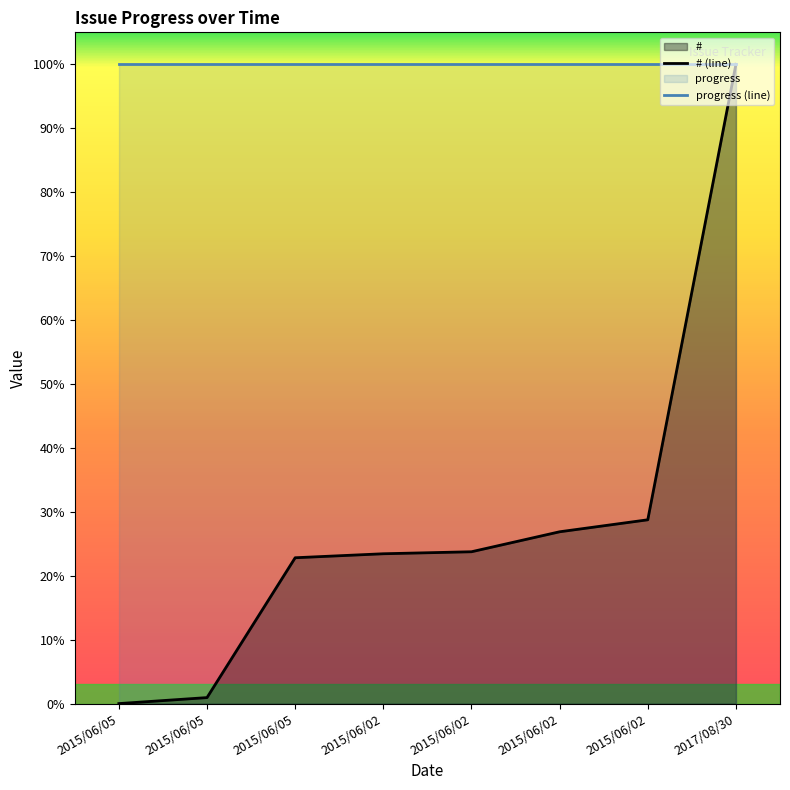

What is the difference between the second highest and second lowest values?

27.8